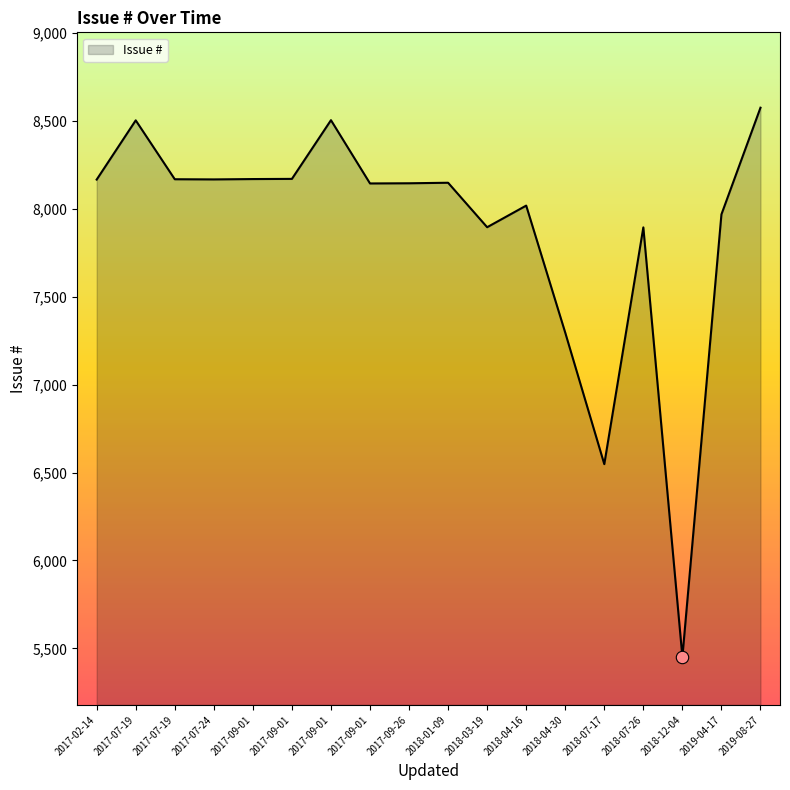

Approximately how many times larger is the value at 2017-09-01 compared to 2019-04-17?

1.0